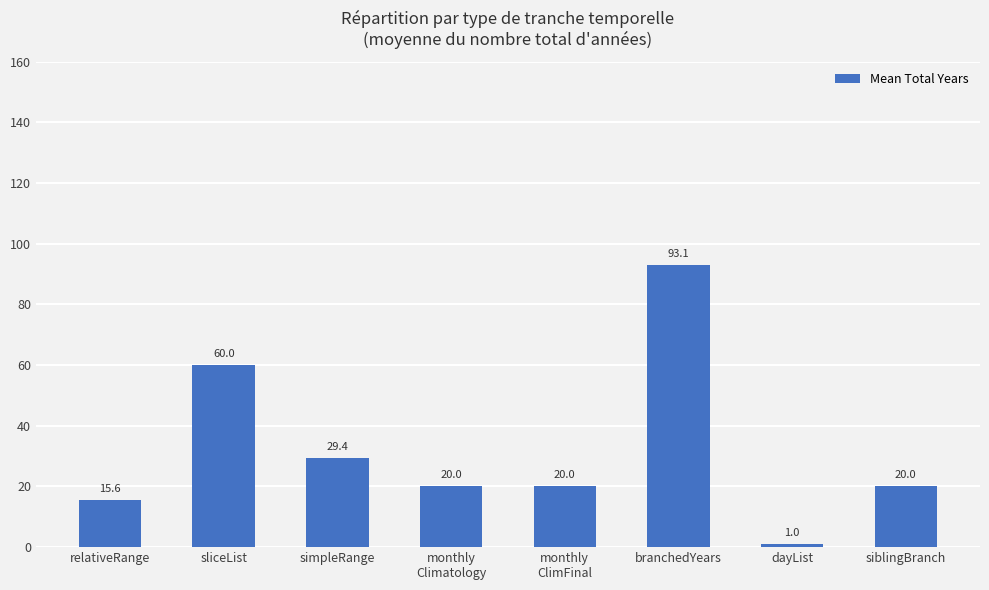

True or false: the data shows 11.5 at siblingBranch.

False